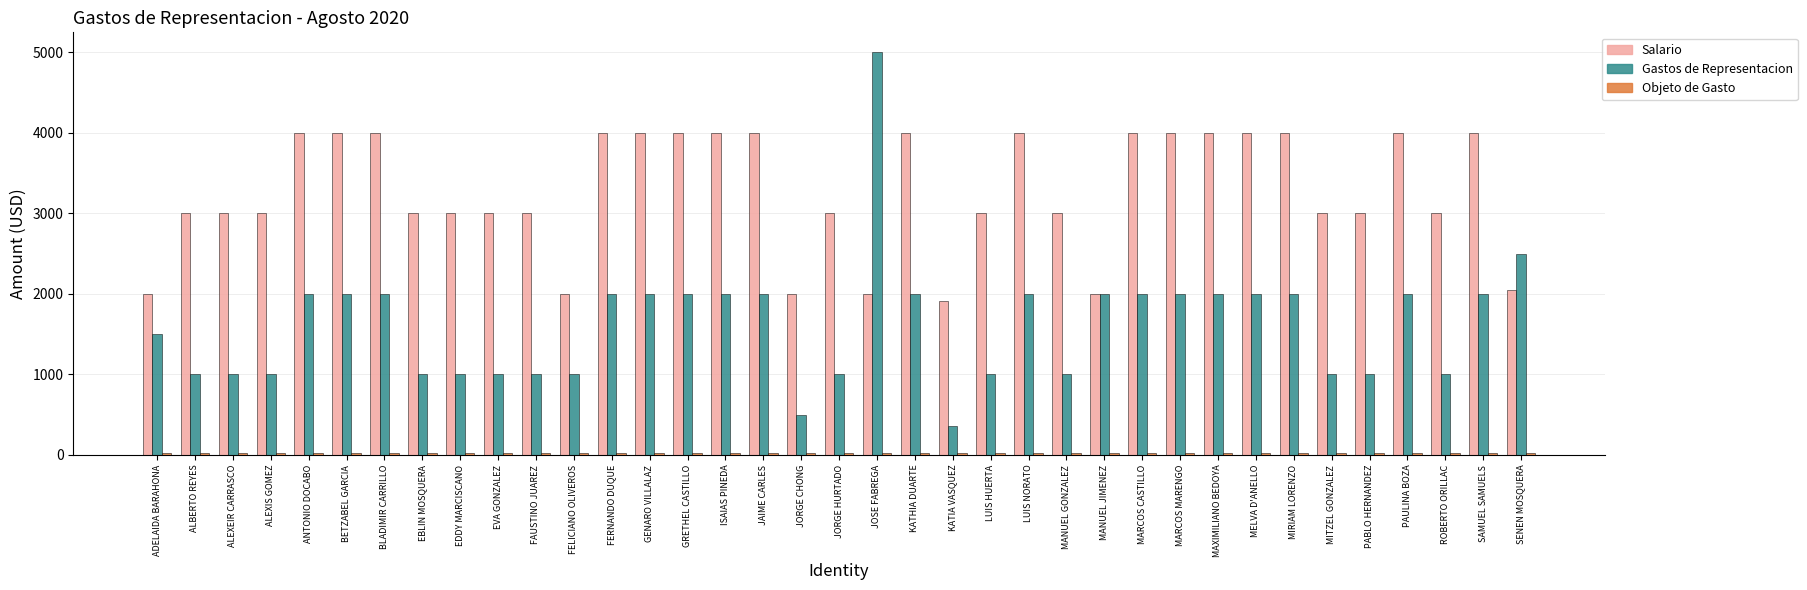

The Gastos de Representacion series shows 359 at KATIA VASQUEZ. True or false?

True